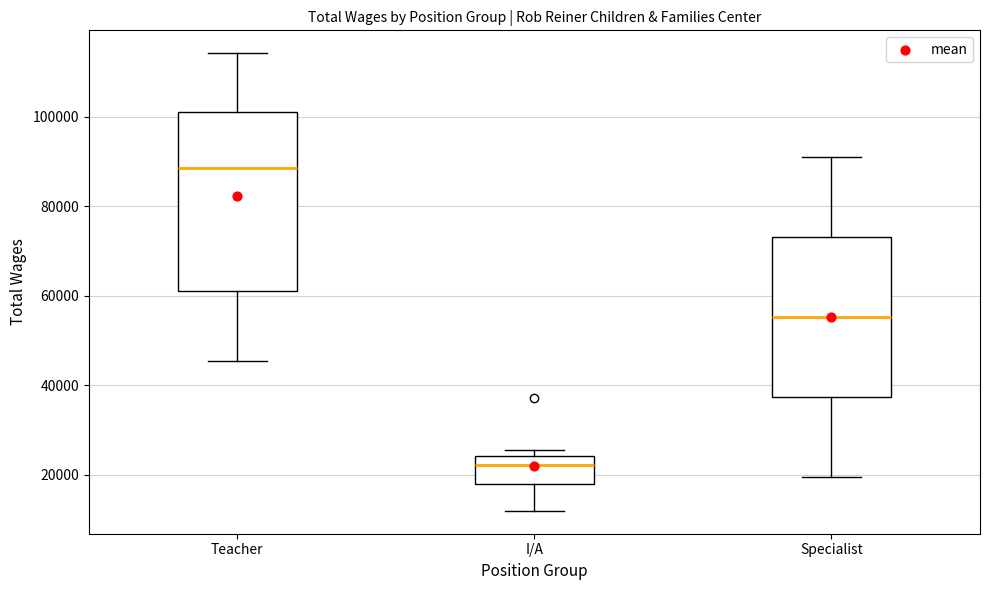

Which box's median line is the lowest?

I/A